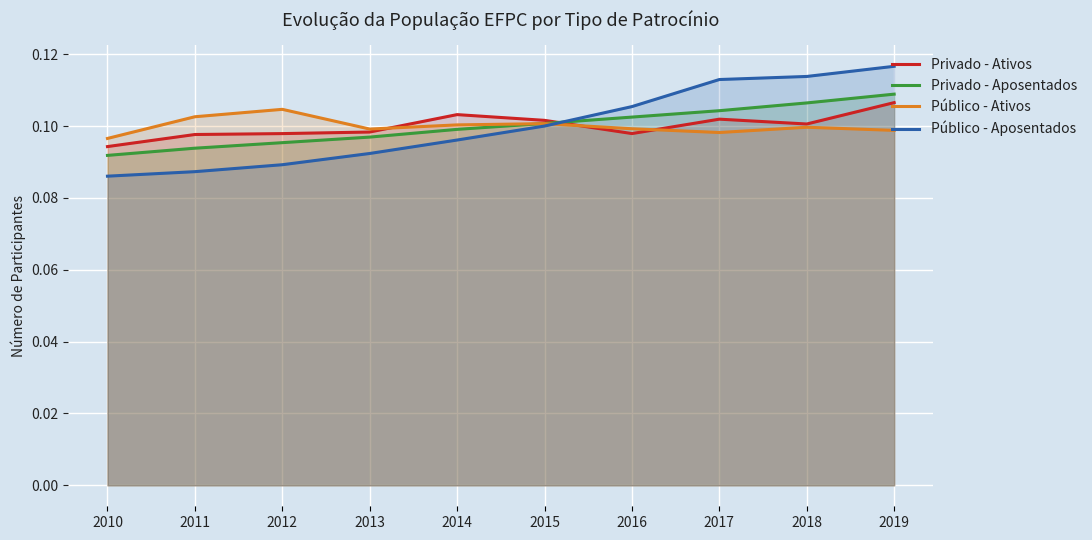

What is the approximate value of Privado - Aposentados at 2010?

0.1